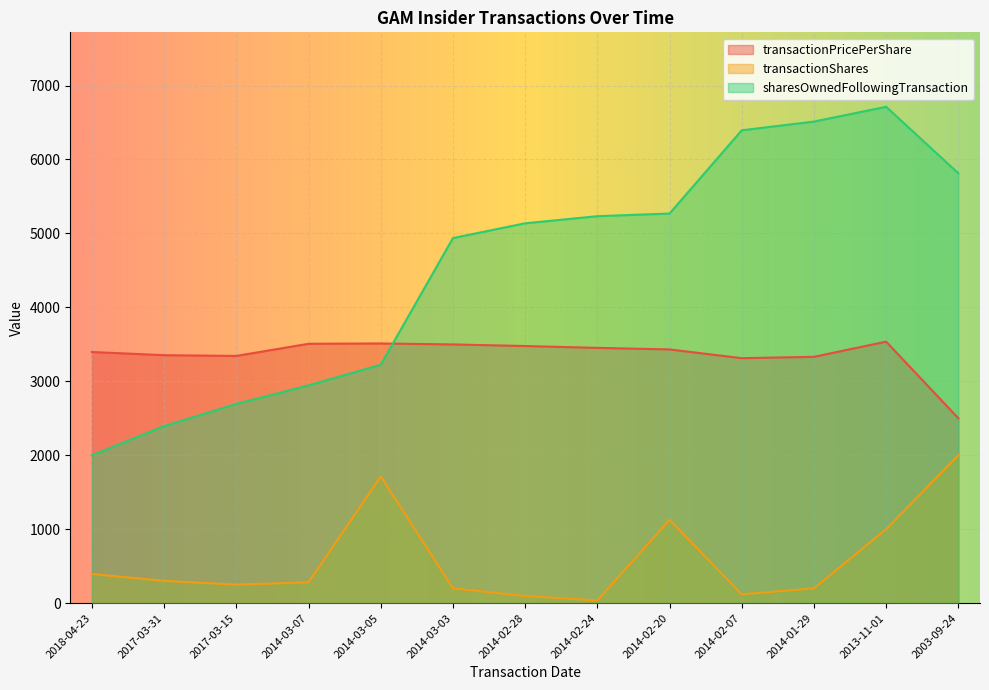

At how many categories does at least one series exceed 6013?

3